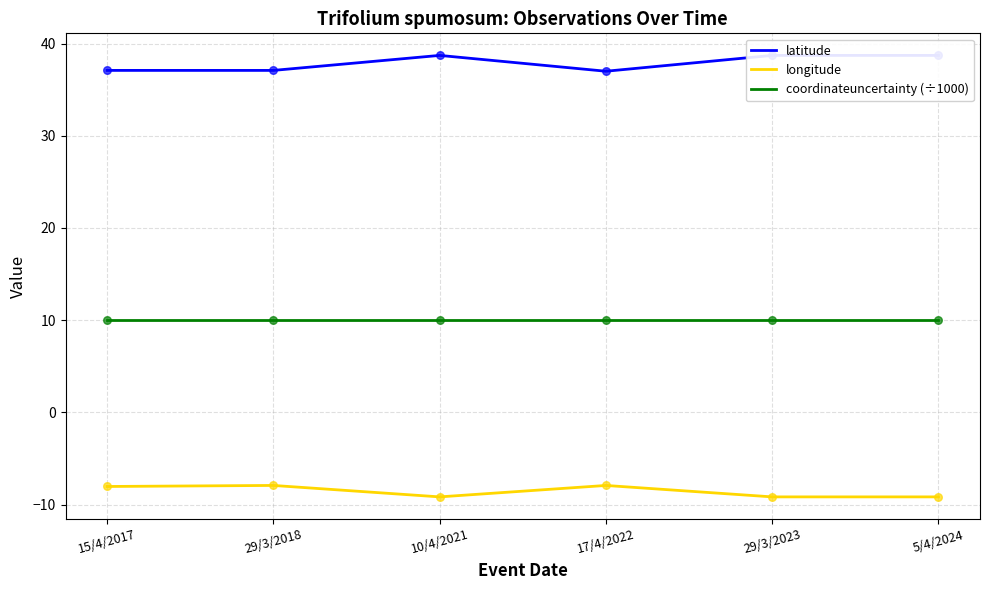

At how many categories does at least one series exceed 31?

6